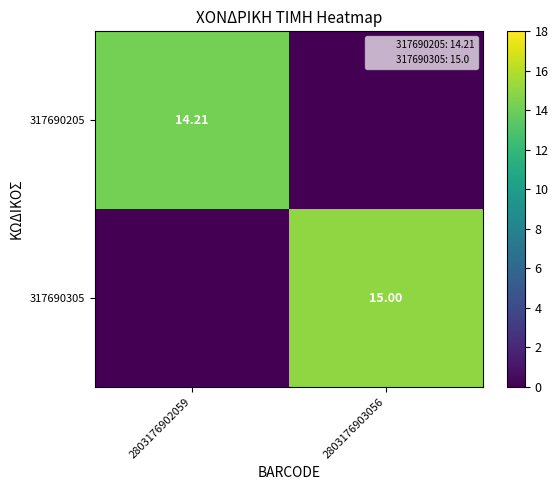

What value does the 317690305 series have at 2803176903056?

15.0